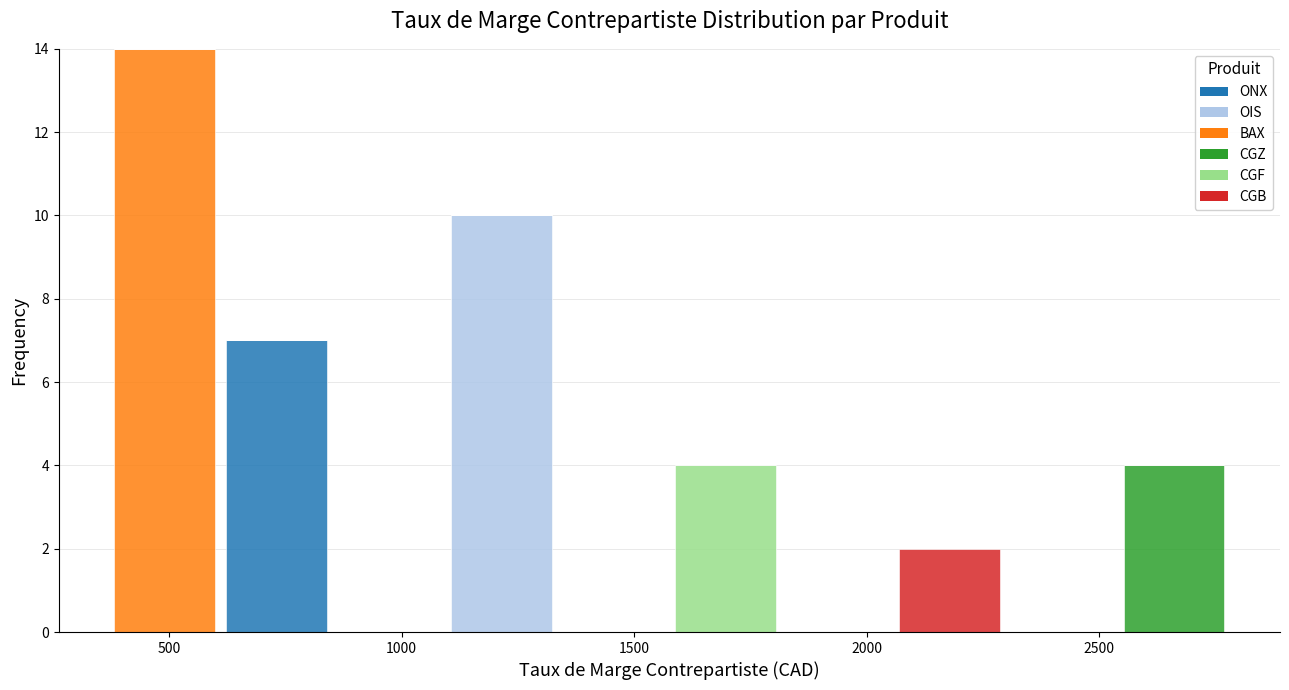

Reading left to right, list every stacked bar in this chart as the range it spans on the x-axis followed by its total height. Neither the bar edges nor the heights are printed on the chart, so give them approximately, as read against the axes.

350 to 600: 14
600 to 850: 7
850 to 1100: 0
1100 to 1350: 10
1350 to 1600: 0
1600 to 1800: 4
1800 to 2050: 0
2050 to 2300: 2
2300 to 2550: 0
2550 to 2800: 4